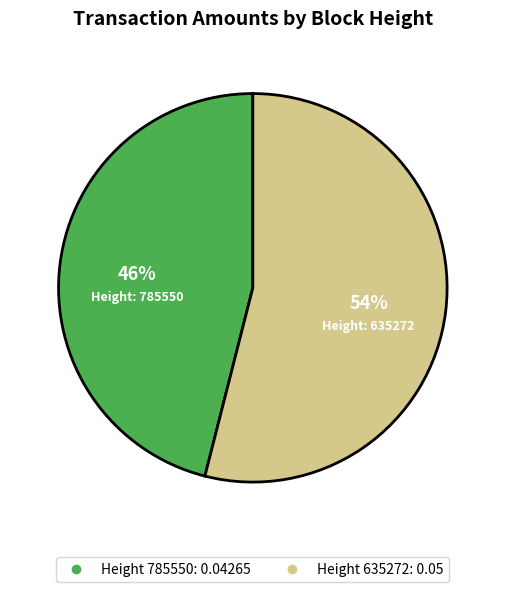

To the nearest percent, what is the difference between the largest and smallest slice percentages?

8%